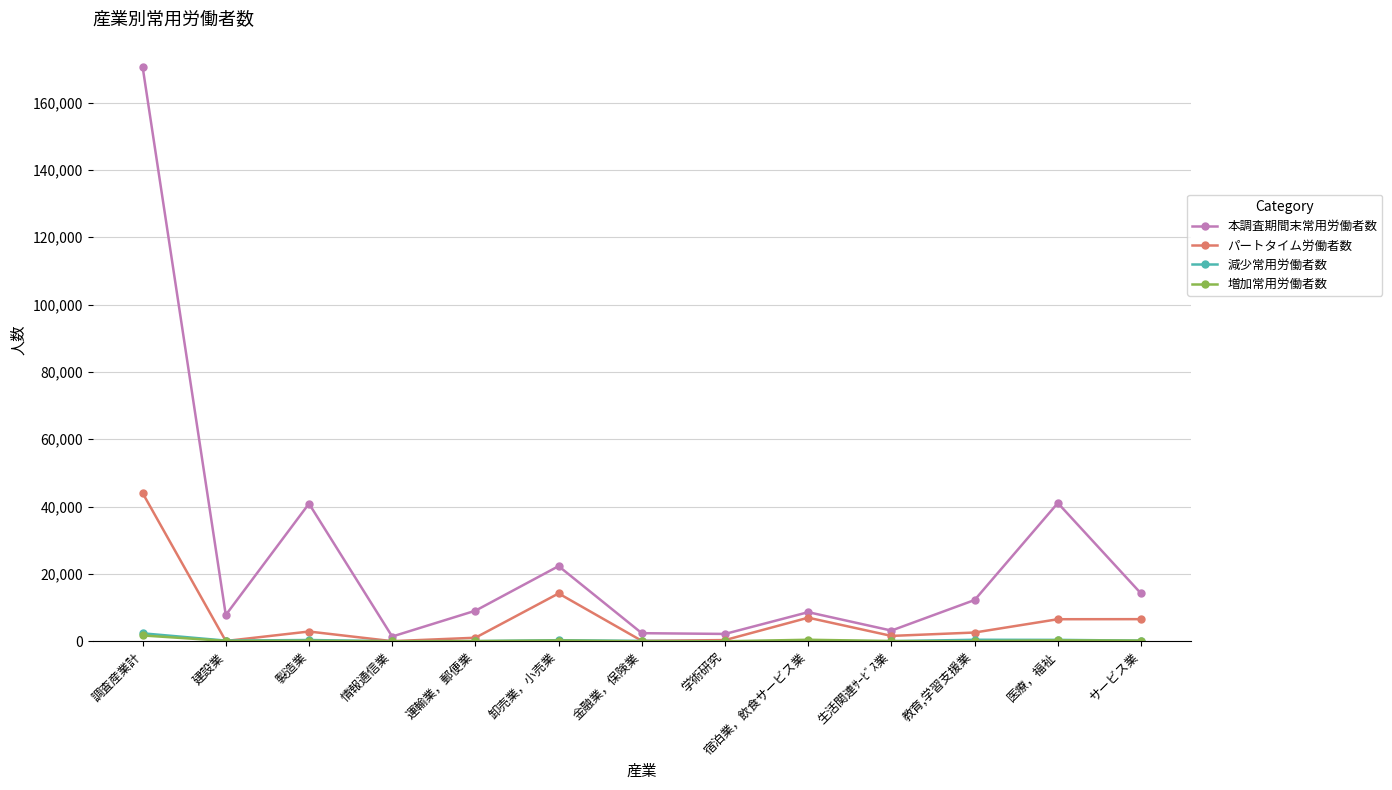

In 本調査期間末常用労働者数, how many points are lower than both neighbors (excluding endpoints)?

4